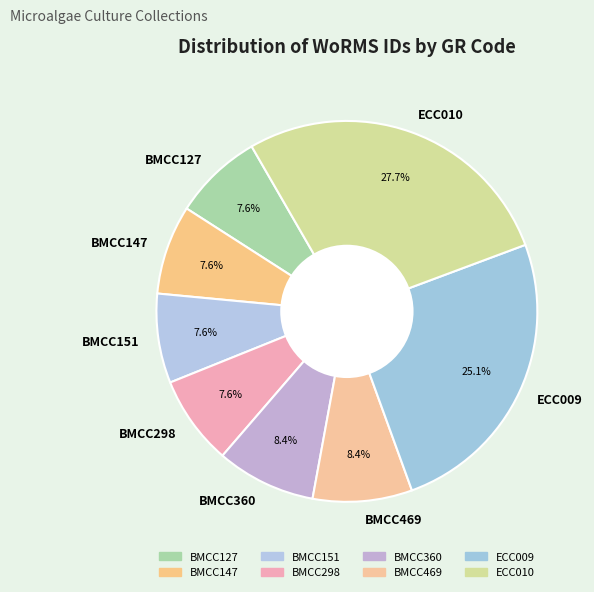

What is the largest slice in the pie chart?

ECC010